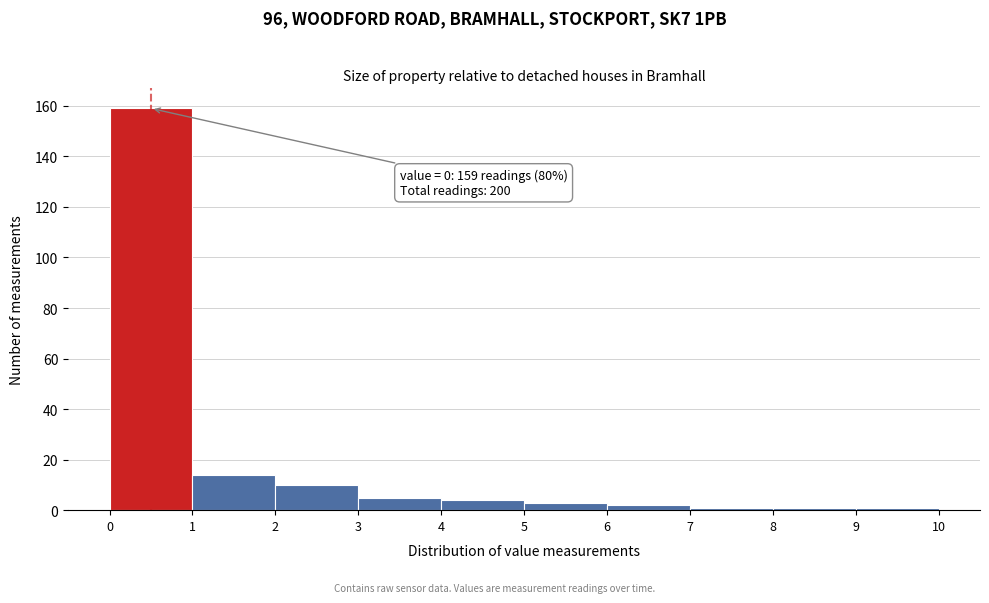

Over which range of the x-axis is the bar tallest?

0 to 1